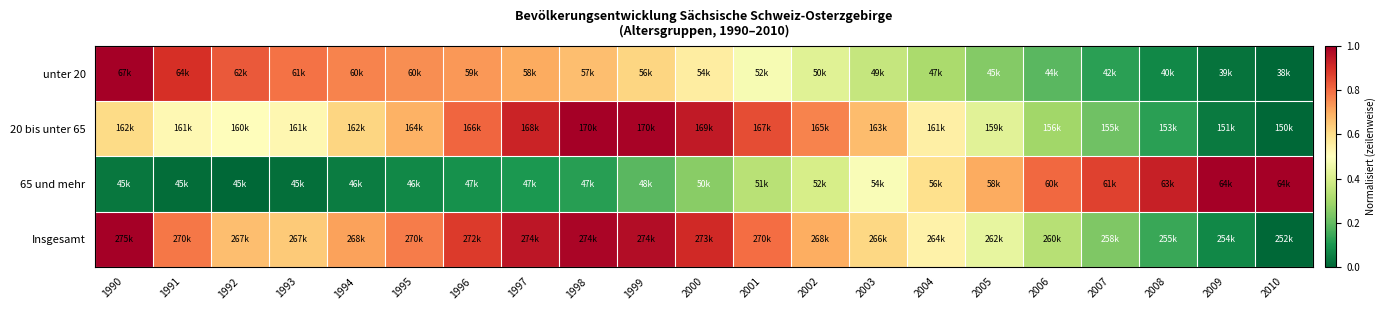

Between 1992 and 1999, which series saw the biggest shift?

20 bis unter 65